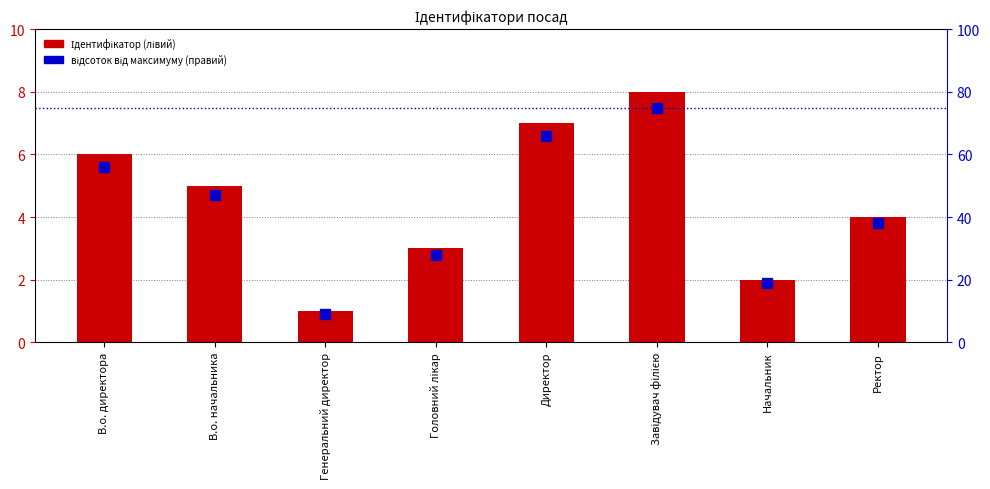

What is the value of the відсоток від максимуму bar at the 1st from the left?

56